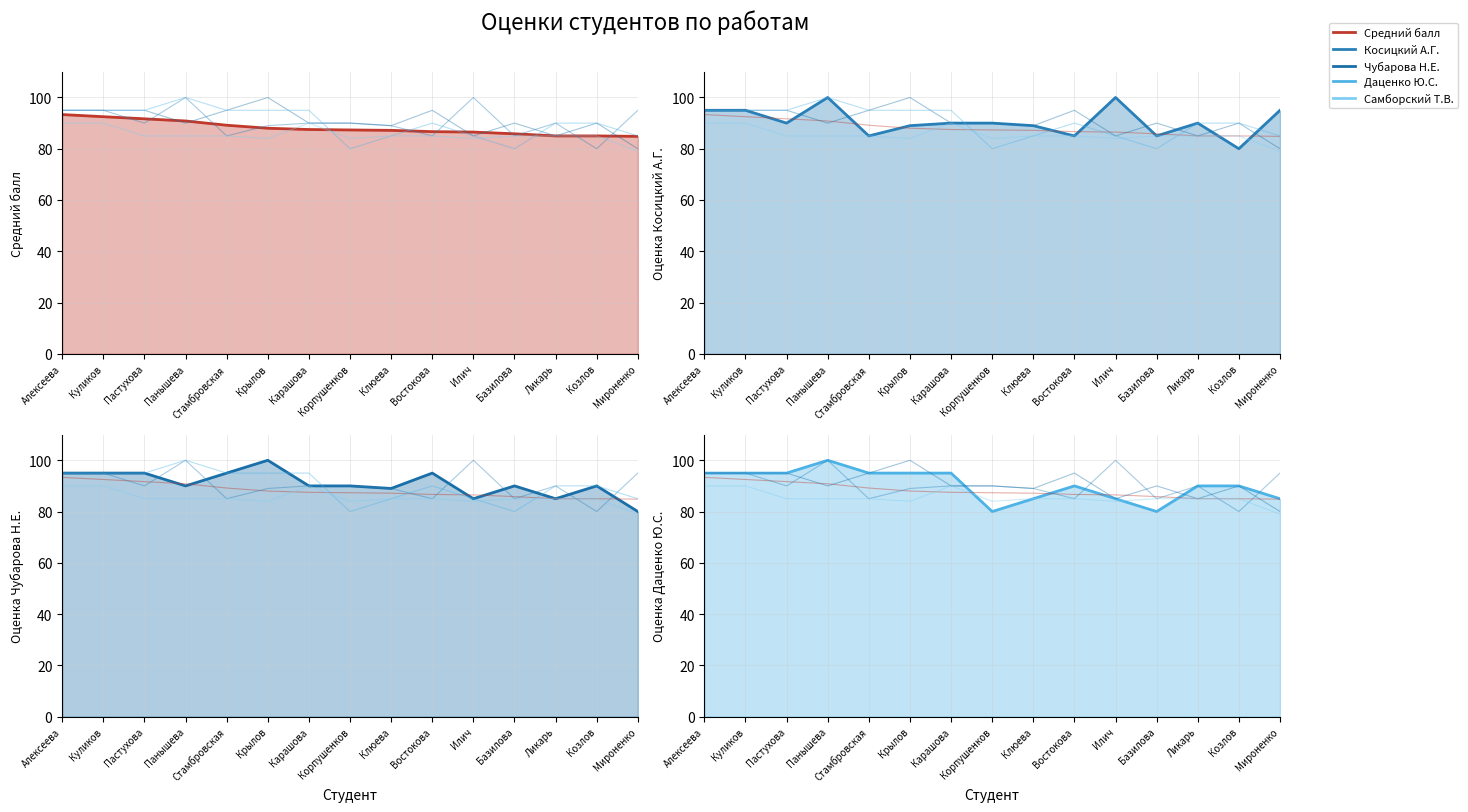

At which category does Самборский Т.В. reach its first local peak?

Карашова